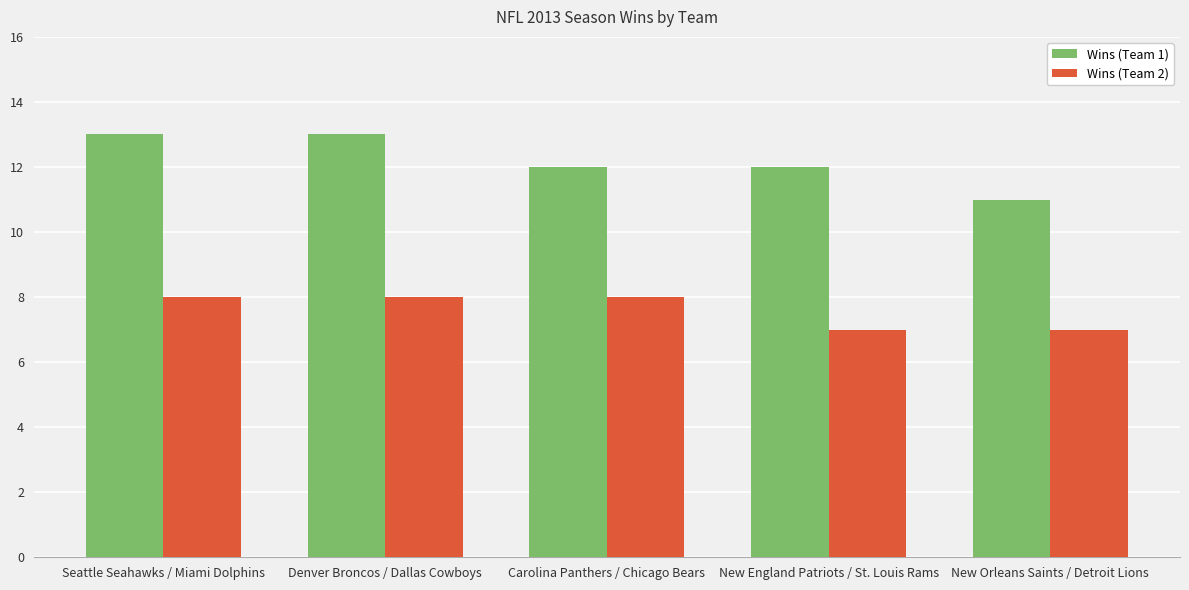

What is the spread (max minus min) of values at New Orleans Saints / Detroit Lions?

4